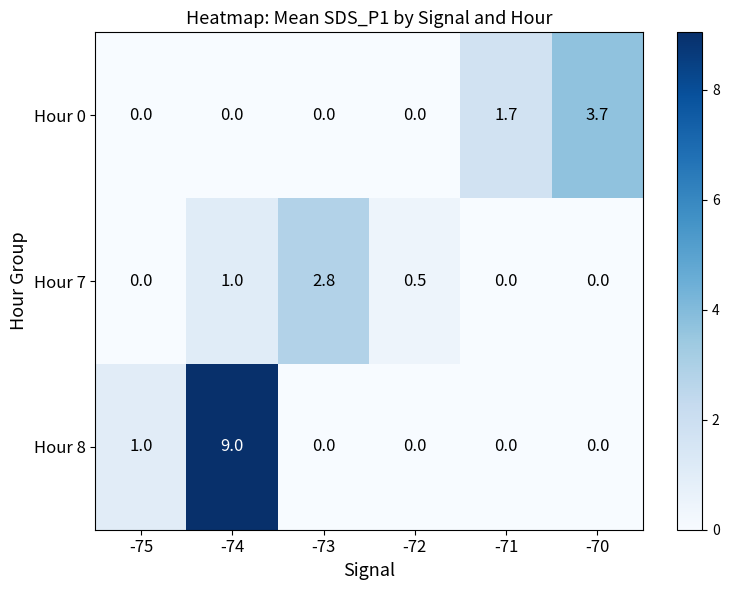

Which series has the widest spread of values?

Hour 8